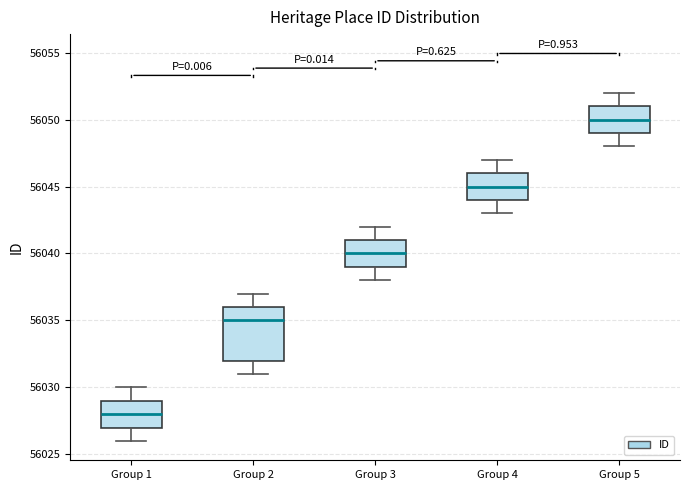

Where is the lower edge of the box for Group 5 on the y-axis? The values are not printed on the chart, so give them approximately, as read against the axis.

56049